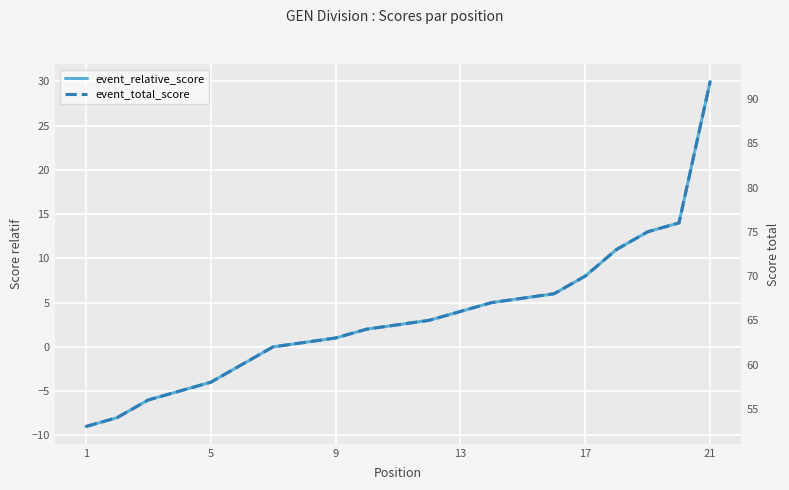

What is the value of the event_total_score point at the 12th from the left?

65